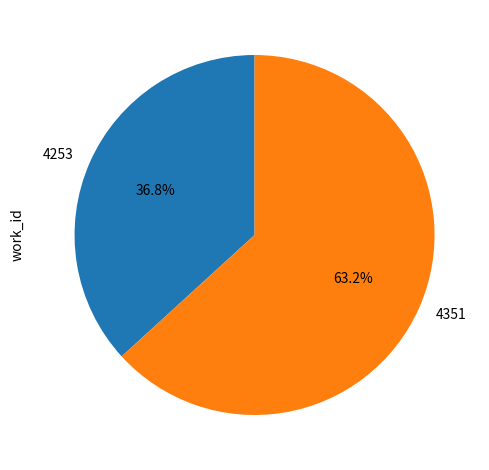

To the nearest percent, what is the average slice percentage?

50%